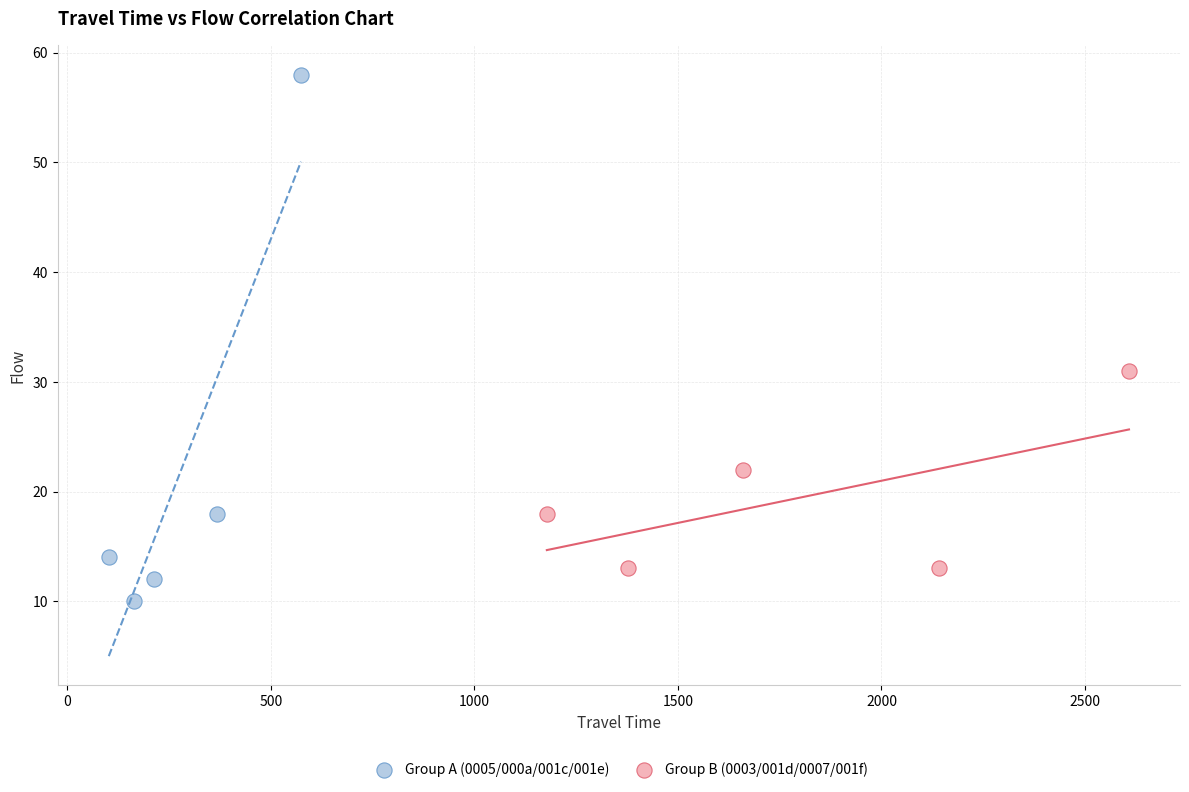

What are all the series names shown in the legend?

Group A (0005/000a/001c/001e), Group B (0003/001d/0007/001f)